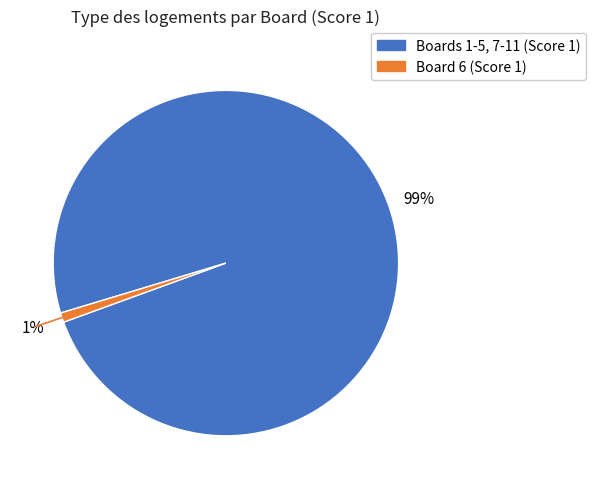

Is there any slice that represents more than half of the pie?

Yes